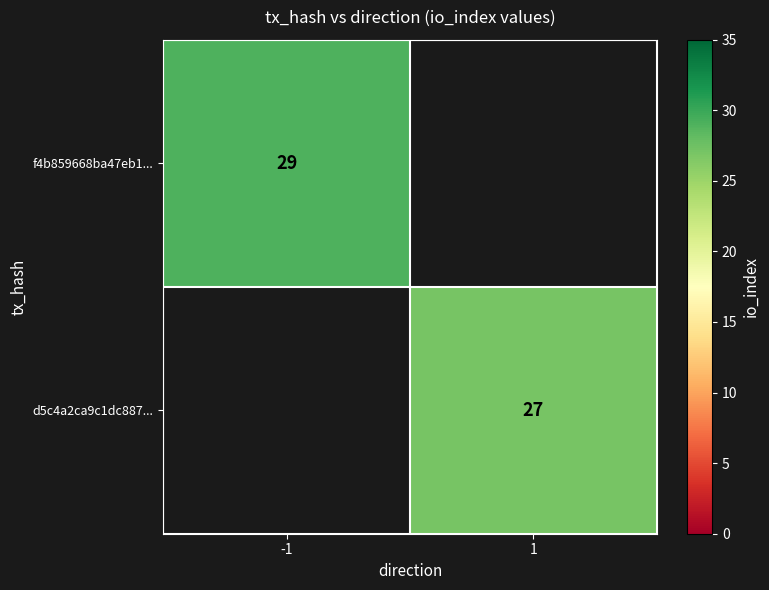

The f4b859668ba47eb1... series shows 29 at -1. True or false?

True